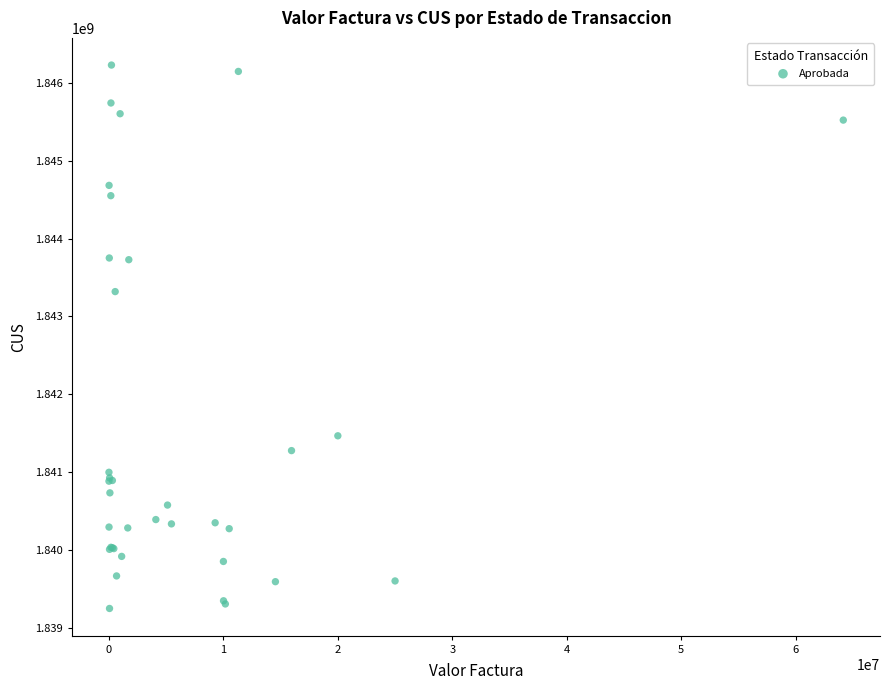

What Y value in the scatter plot is closest to 1842738303?

1843318431